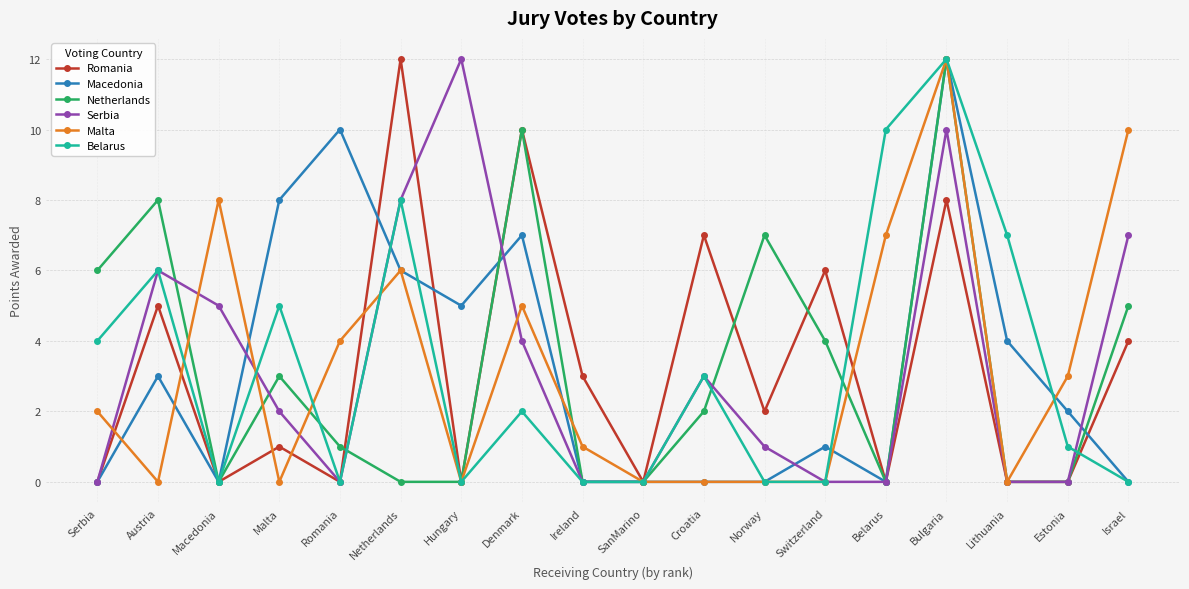

In Macedonia, how many points are higher than both neighbors (excluding endpoints)?

5